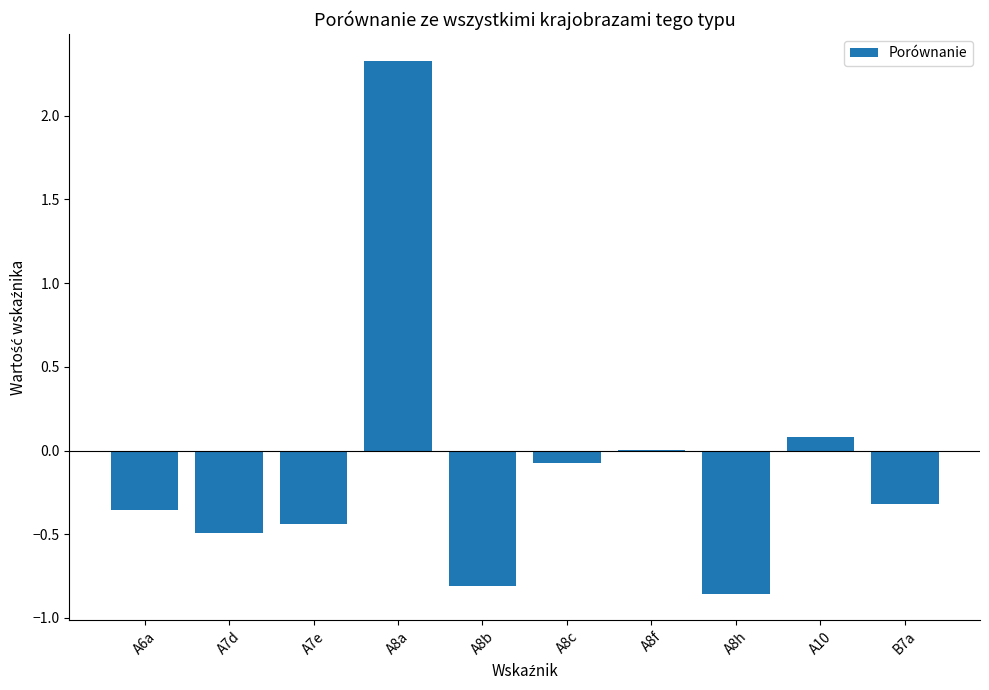

How many series are shown in this chart?

1